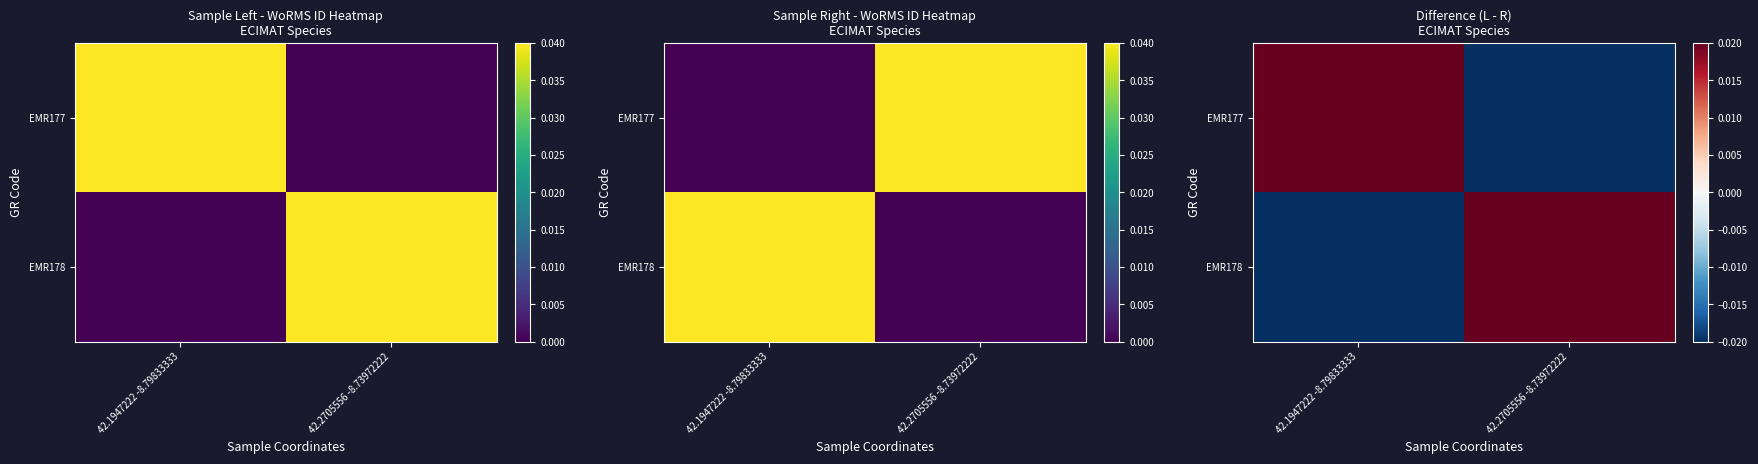

At which label does EMR178 first exceed 0?

42.2705556 -8.73972222